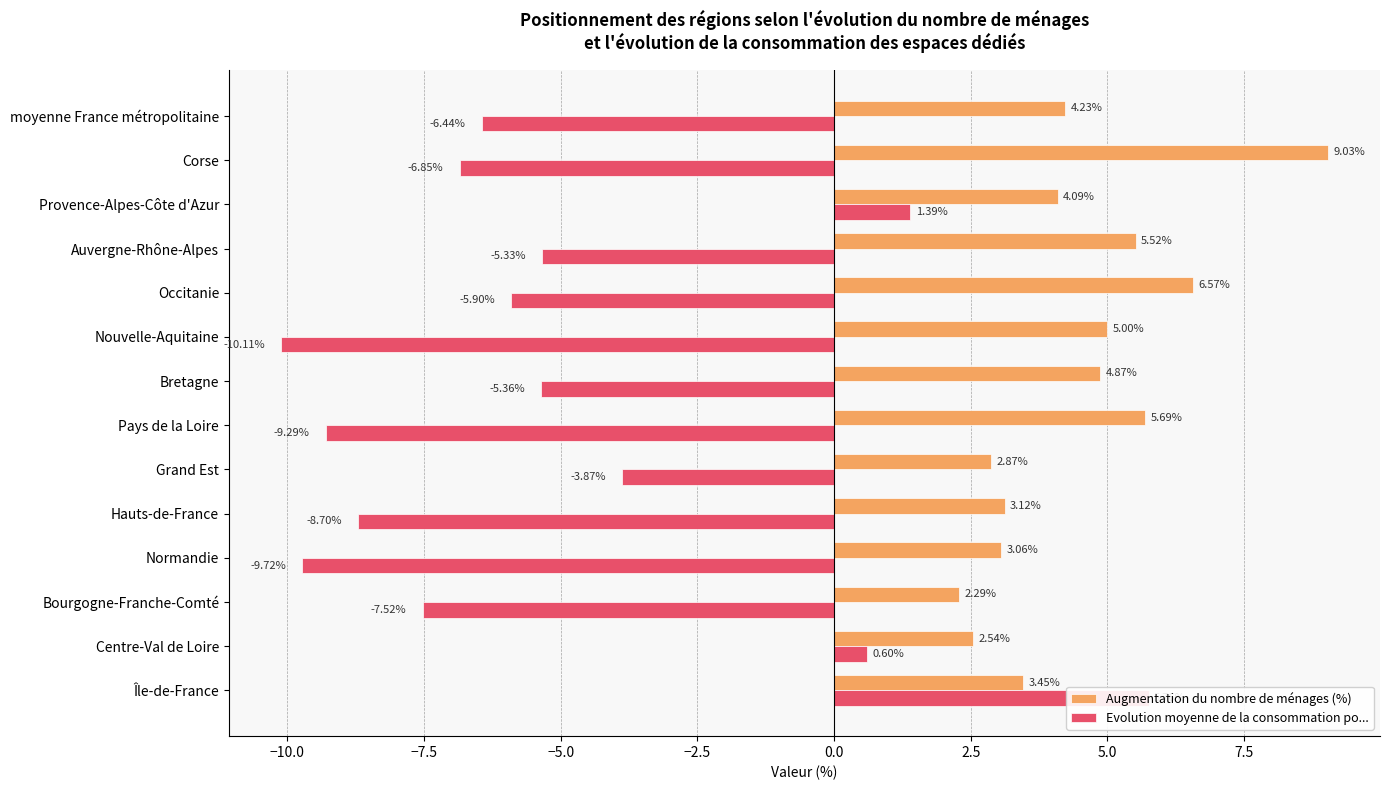

Reading right to left, extract all data points from this chart.

Augmentation du nombre de ménages (%): 4.2	9.0	4.1	5.5	6.6	5.0	4.9	5.7	2.9	3.1	3.1	2.3	2.5	3.5
Evolution moyenne de la consommation po...: -6.4	-6.8	1.4	-5.3	-5.9	-10.1	-5.4	-9.3	-3.9	-8.7	-9.7	-7.5	0.6	5.8